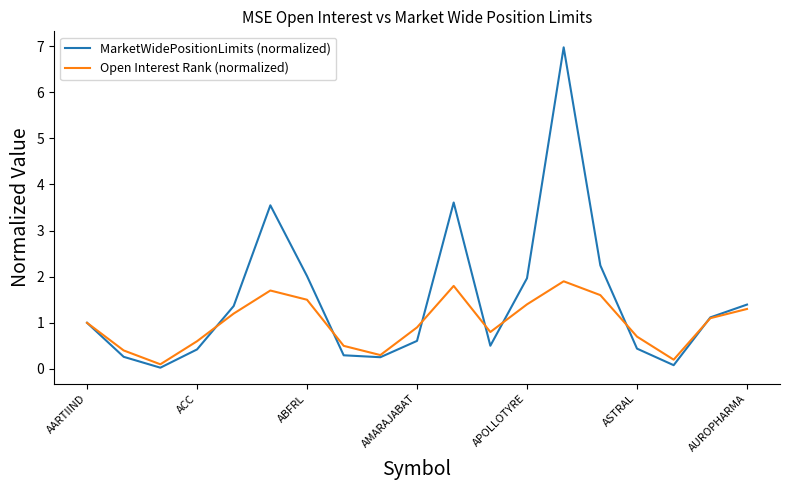

Which series has the largest total across all categories?

MarketWidePositionLimits (normalized)